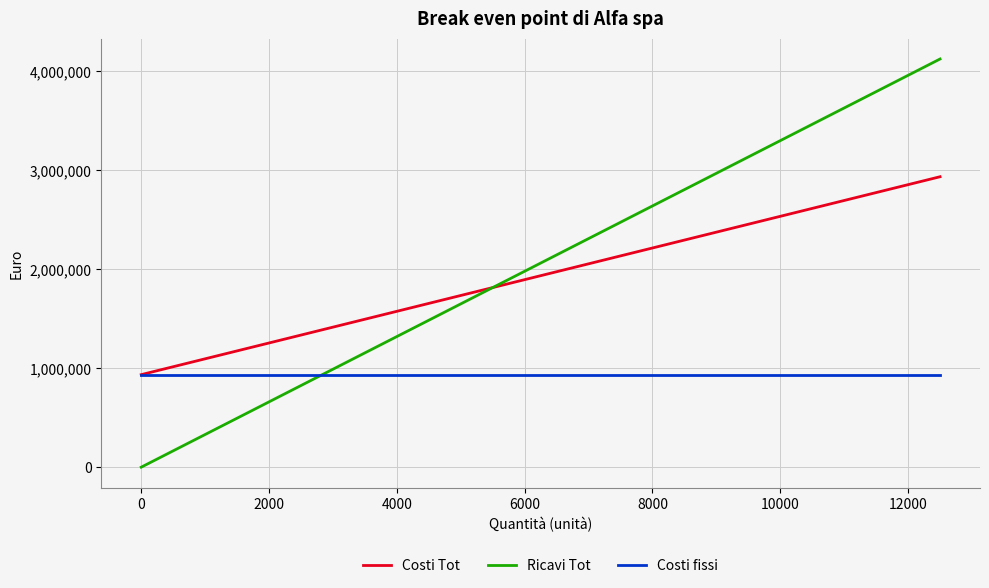

Which series has the largest range (max minus min)?

Ricavi Tot